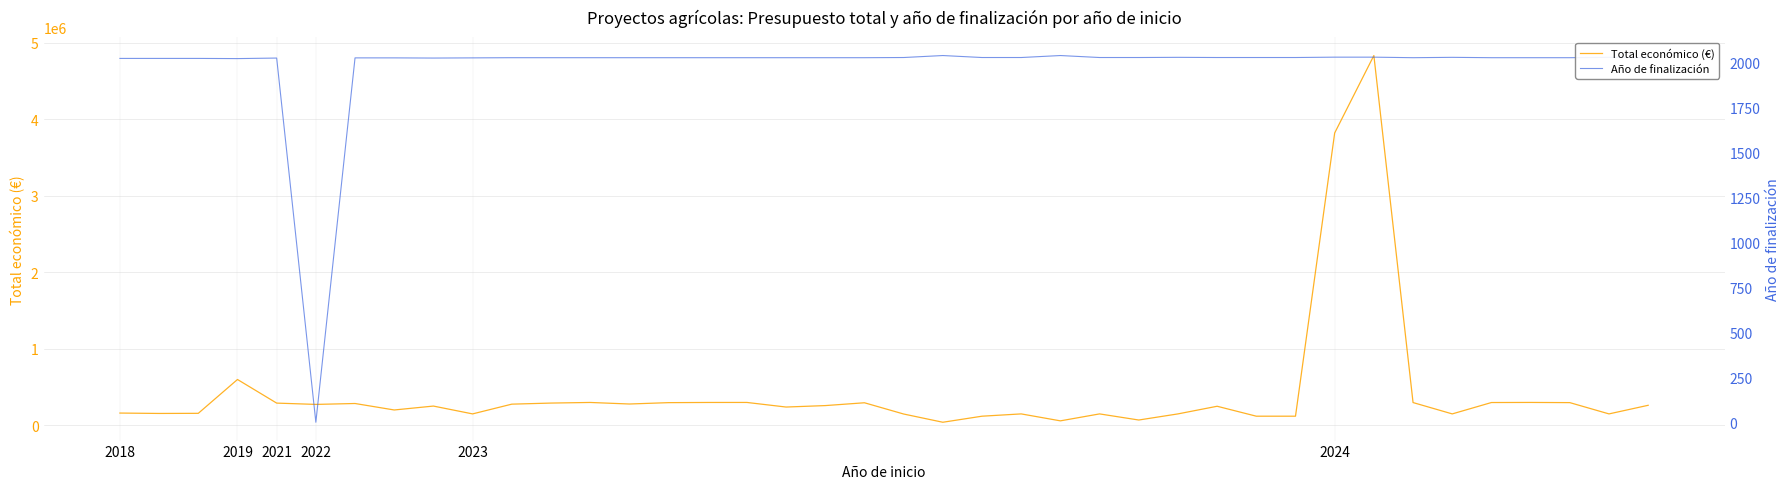

How many lines are shown in the chart?

2